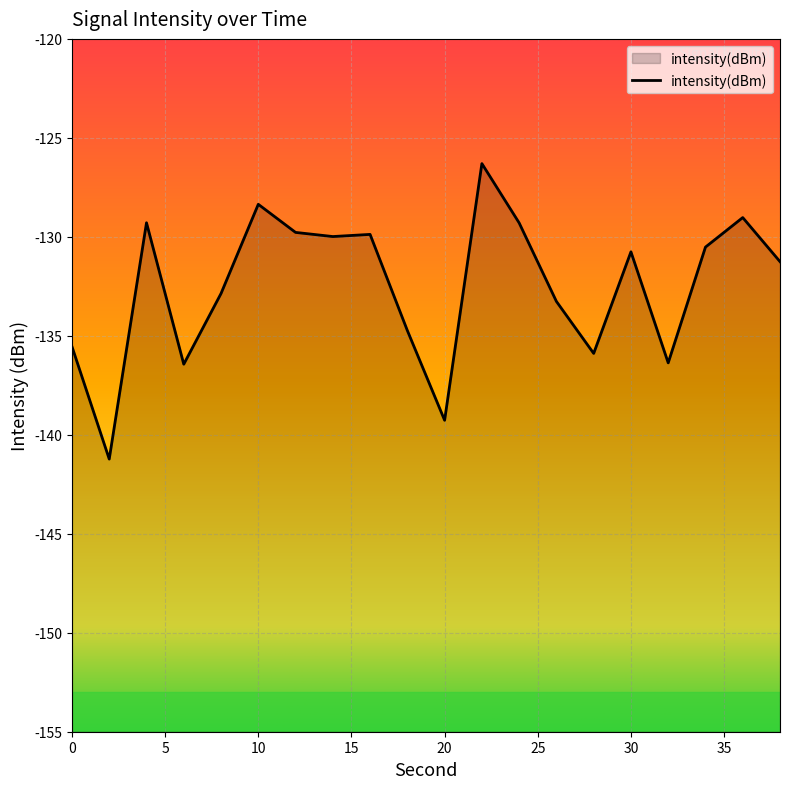

Which label corresponds to the smallest value in the chart?

2